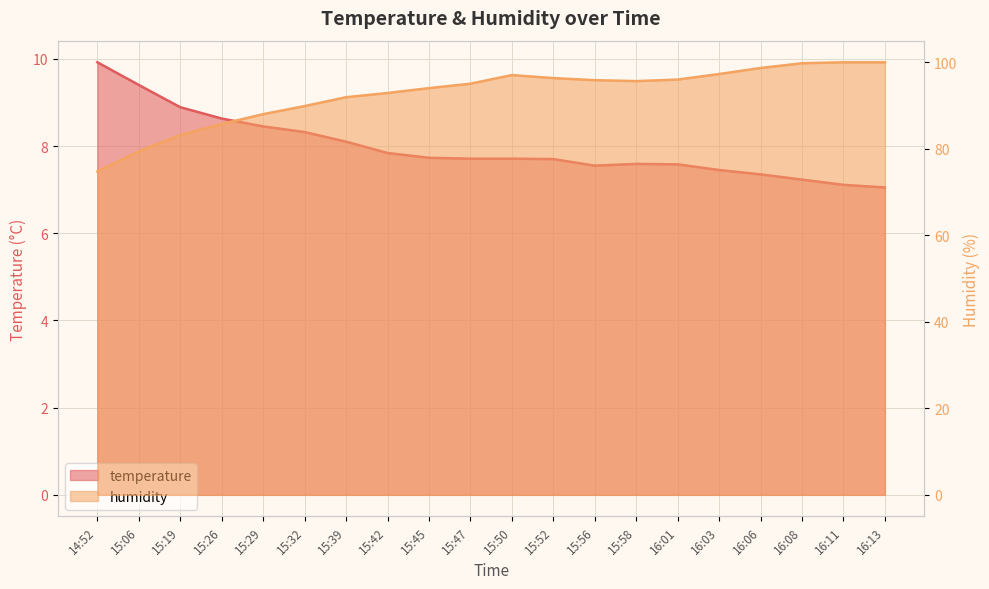

What is the maximum value for temperature?

9.9